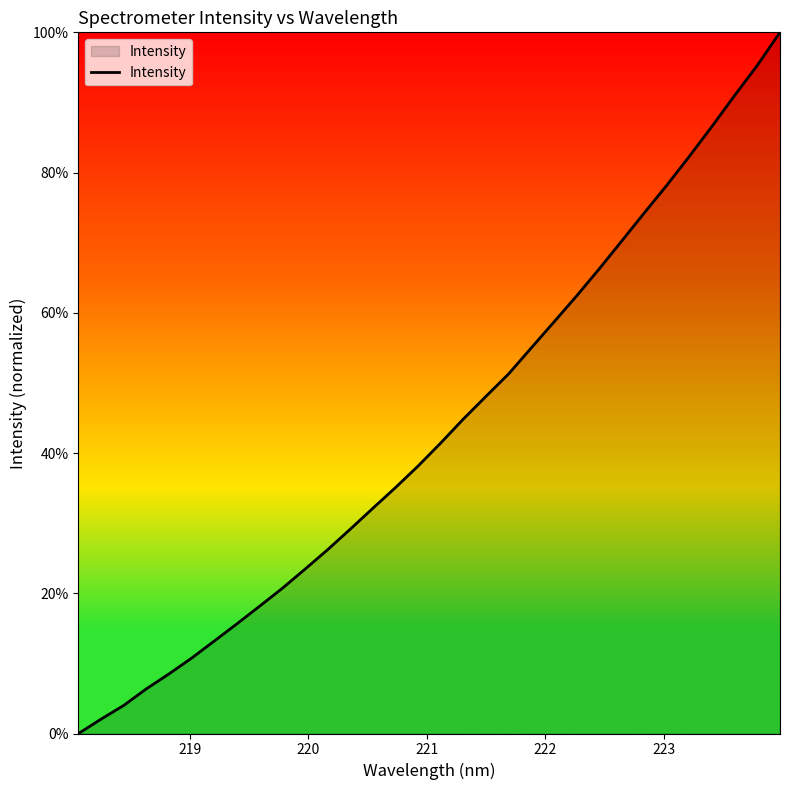

What is the greatest value displayed?

100.0